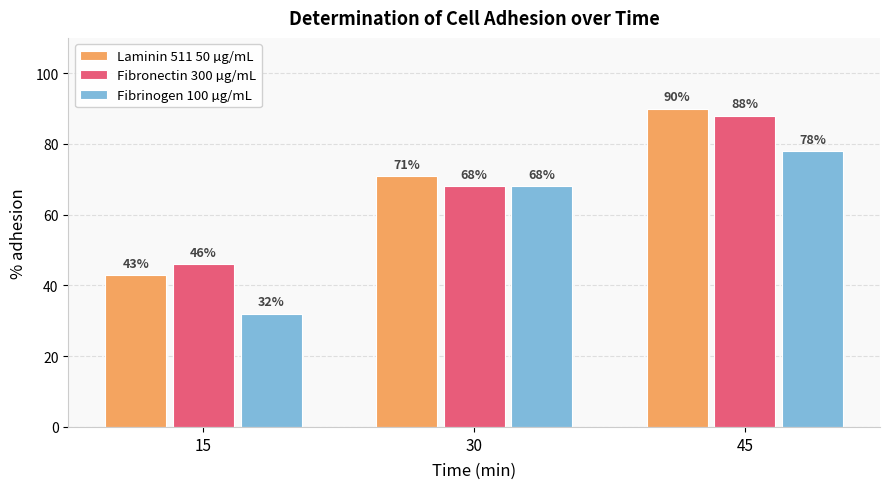

How many Laminin 511 50 µg/mL values are between 43 and 90?

3